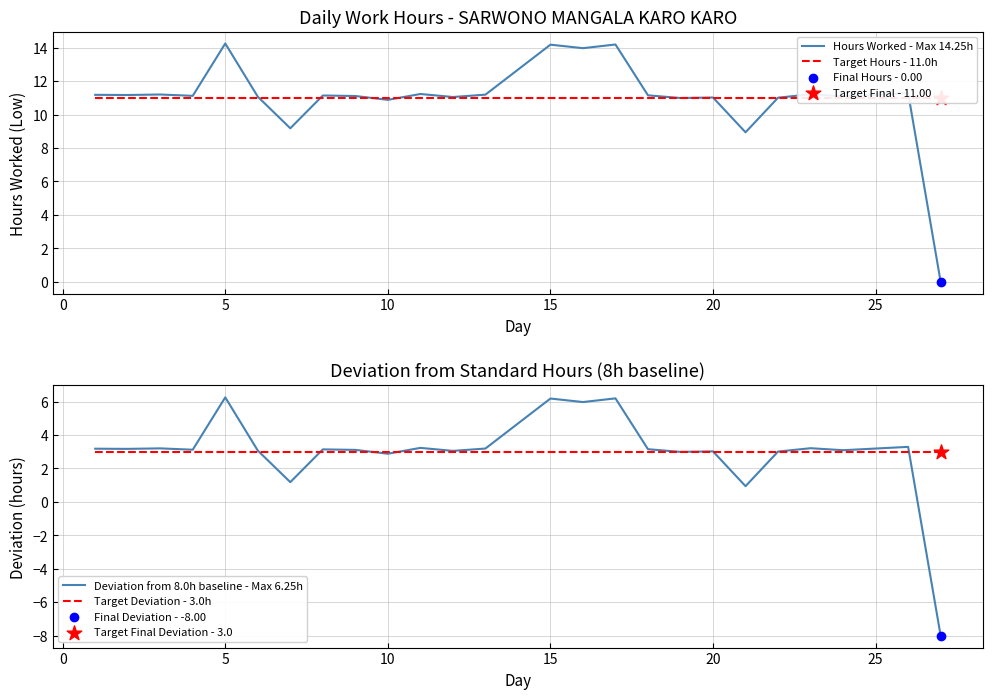

Which series reaches the minimum Y coordinate?

Deviation from 8.0h baseline - Max 6.25h